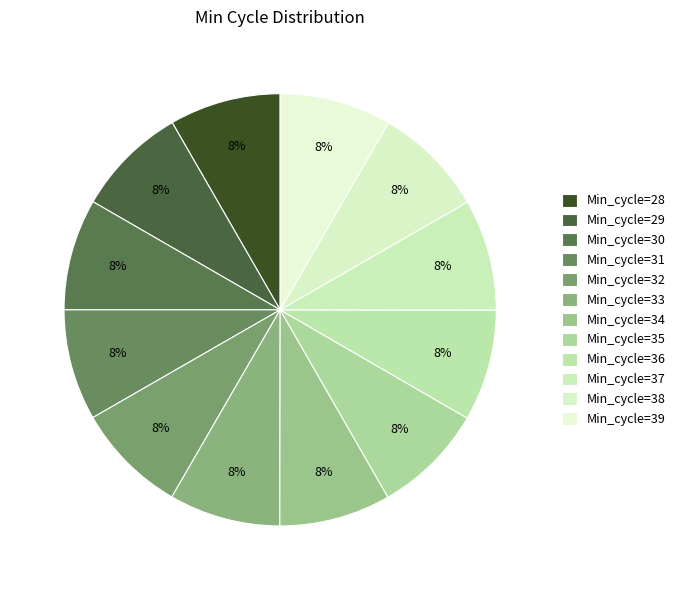

How many slices are in this pie chart?

12